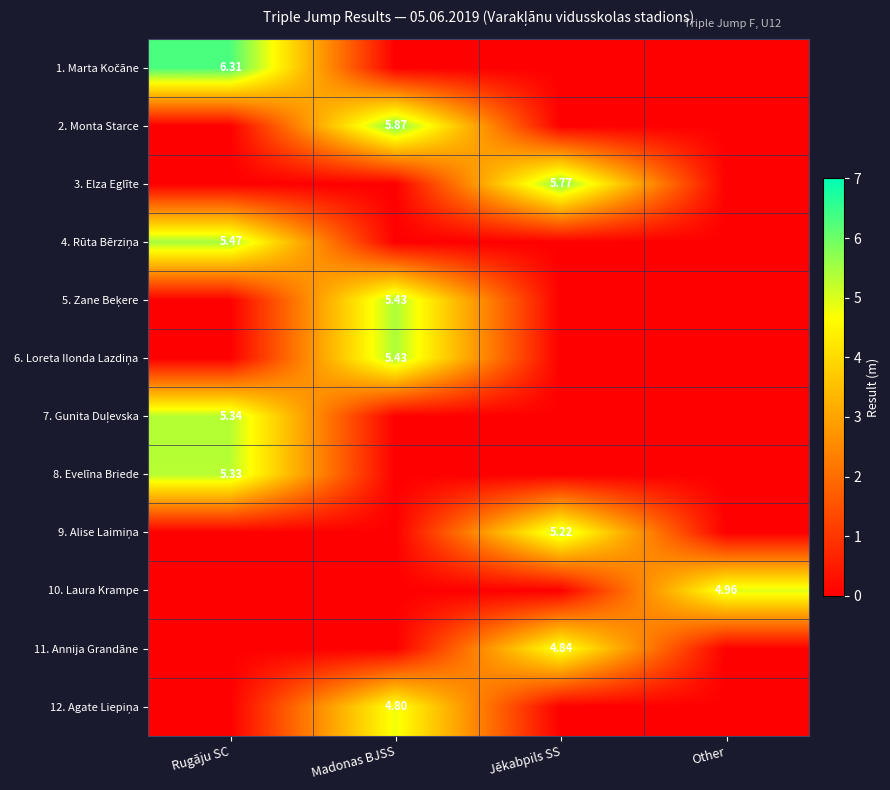

What is the greatest value displayed?

6.3